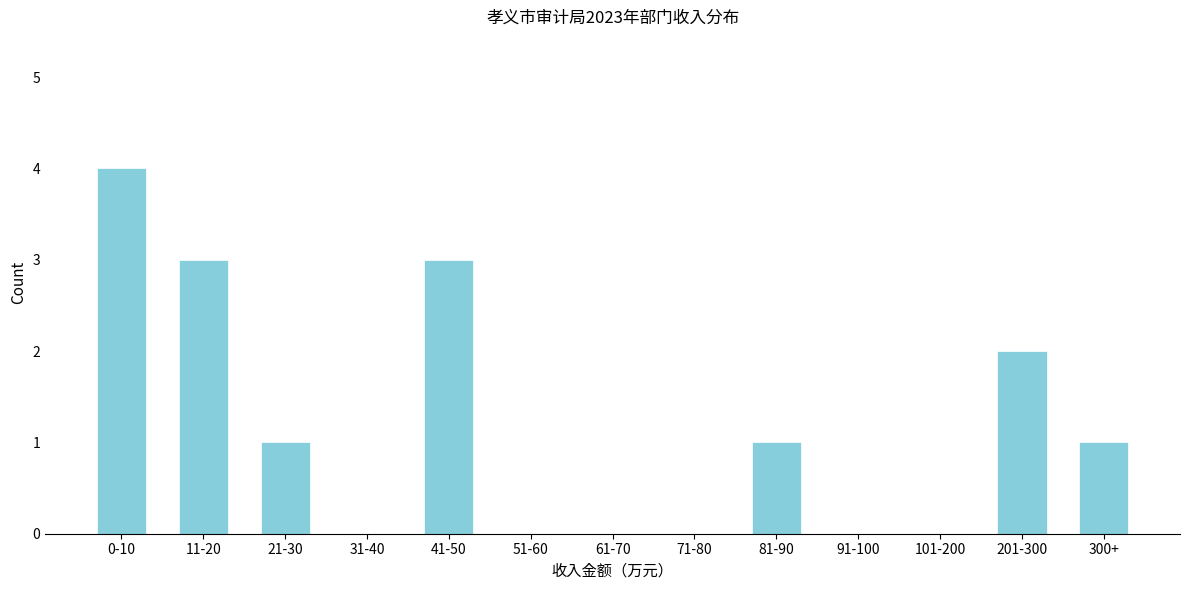

Reading left to right, list all the values displayed in this chart.

0-10=4	11-20=3	21-30=1	31-40=0	41-50=3	51-60=0	61-70=0	71-80=0	81-90=1	91-100=0	101-200=0	201-300=2	300+=1